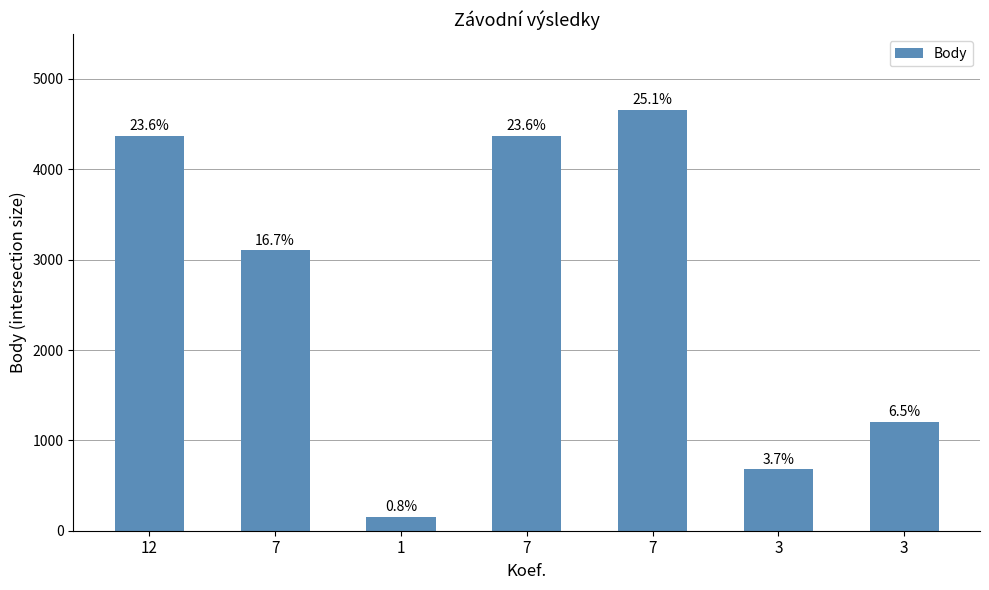

Is it true that the value at 7 is 2170?

False